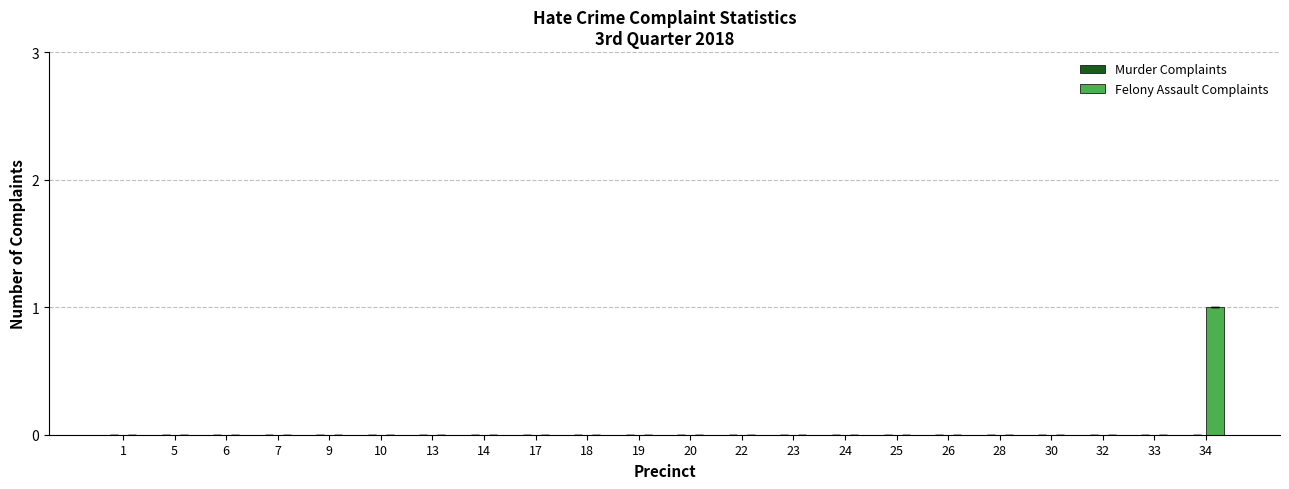

Which category has the highest value across all series?

34